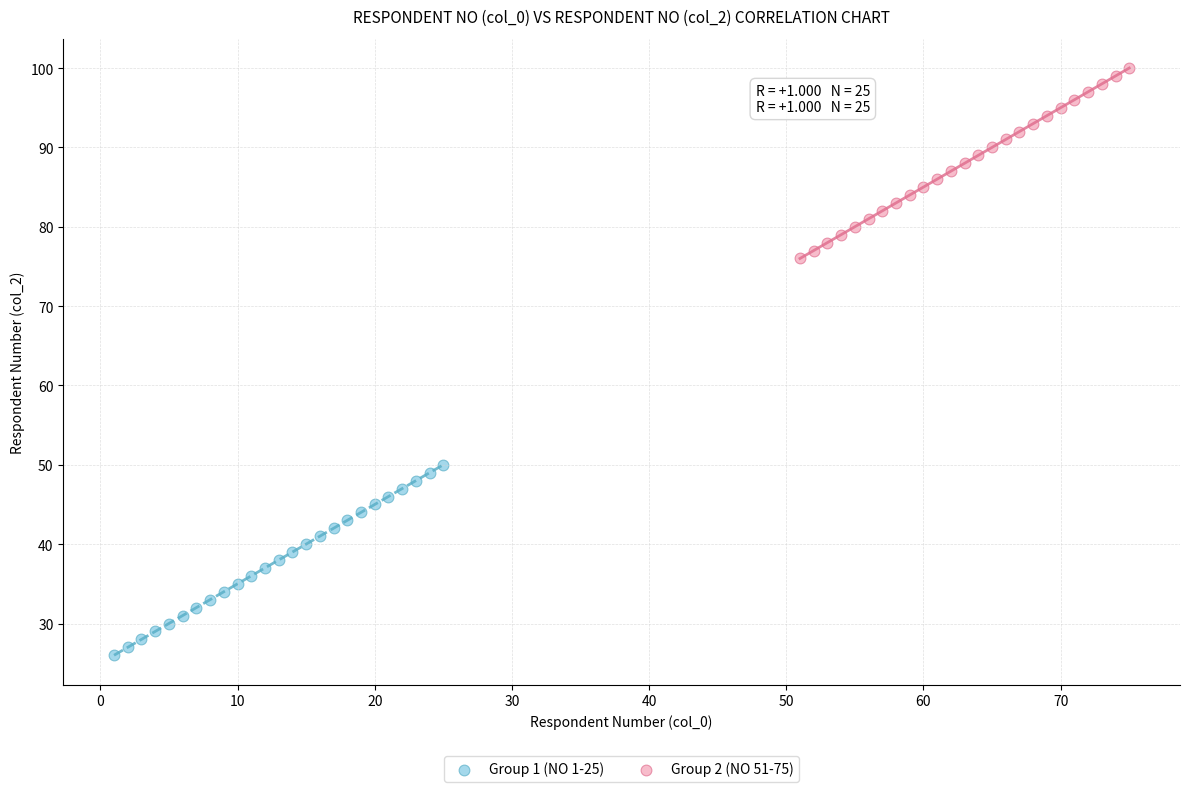

Which series reaches the minimum Y coordinate?

Group 1 (NO 1-25)